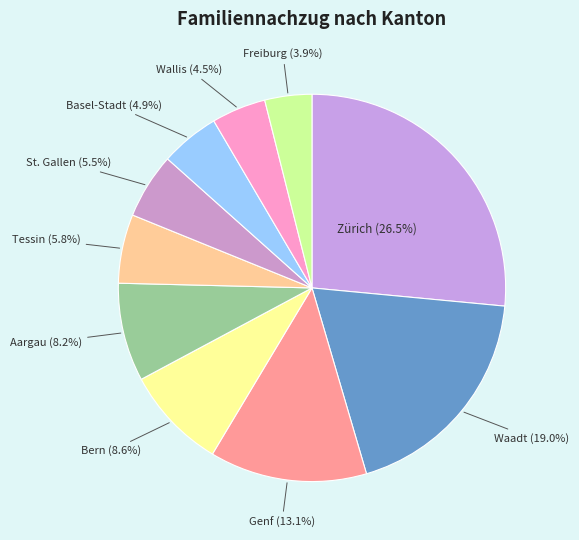

To the nearest percent, what portion does Waadt represent?

19%